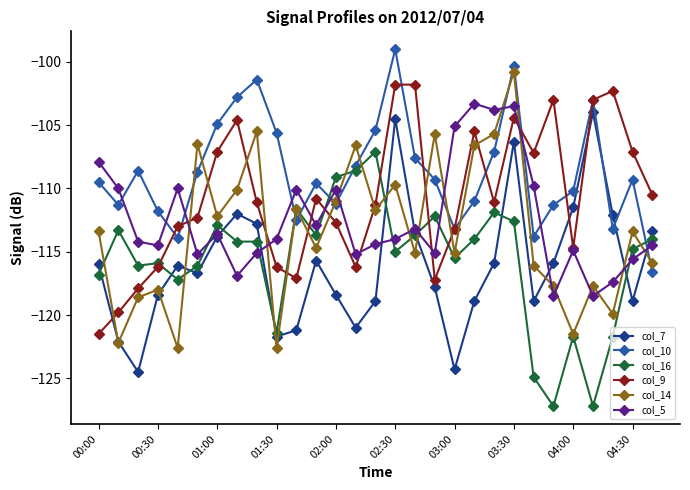

Which series ends up on top after the final intersection of col_9 and col_7?

col_9